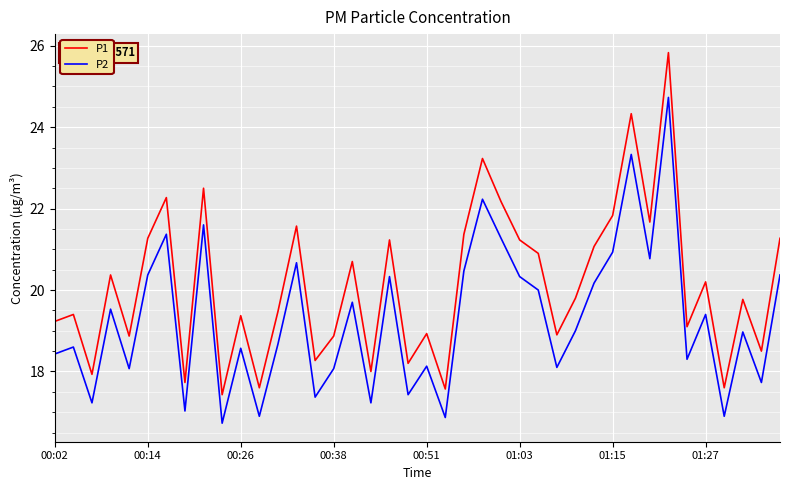

What is the maximum value shown in the chart?

25.8